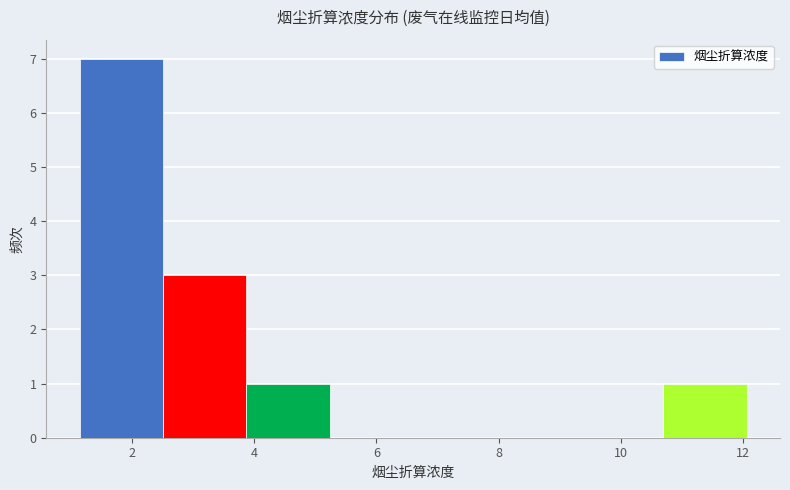

What is the height of the bar covering 1.2 to 2.6 on the x-axis? Neither the bar edges nor the heights are printed on the chart, so give them approximately, as read against the axes.

7